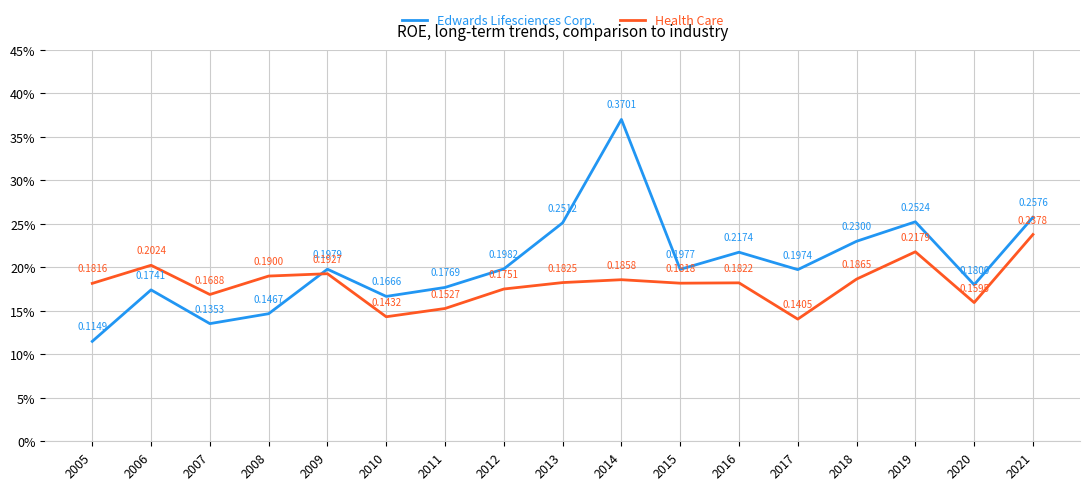

Does the chart display data point markers on the line(s)?

No